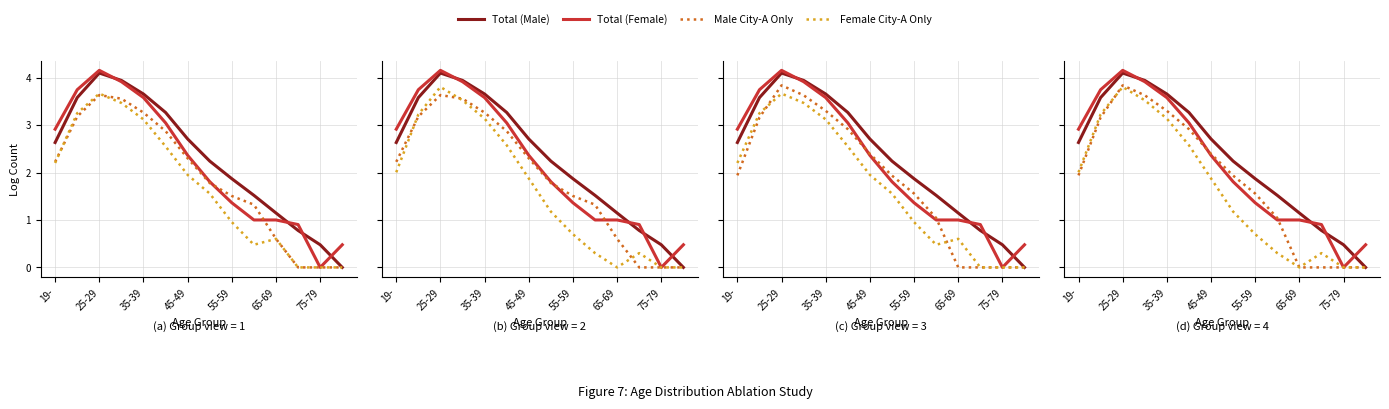

What is the value of the Male City-A Only point at the 2nd from the left?

3.2